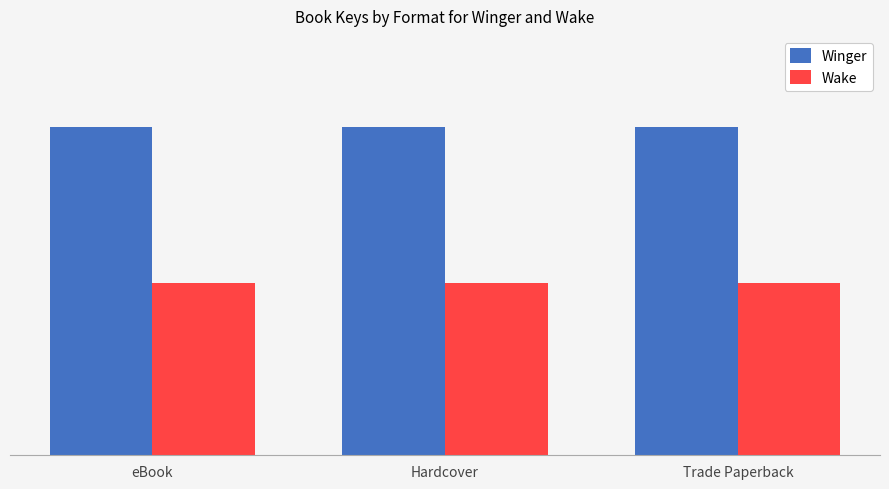

What are all the series names shown in the legend?

Winger, Wake